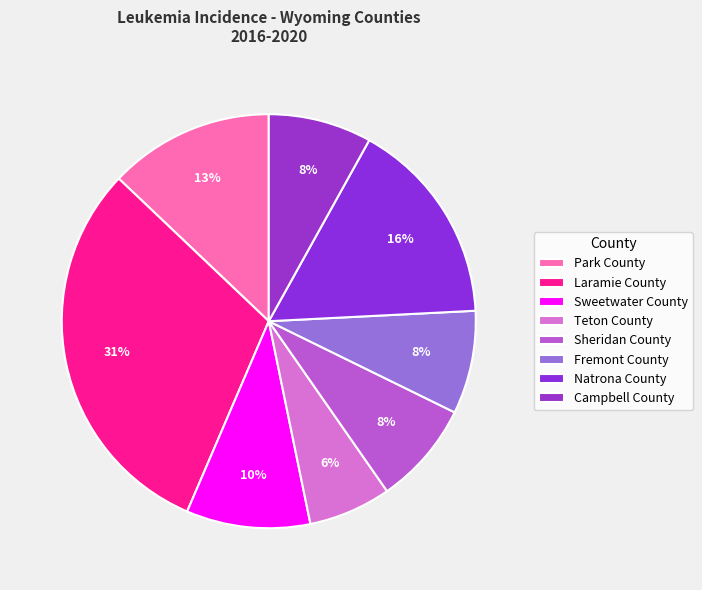

True or false: Teton County accounts for 20% of the total.

False